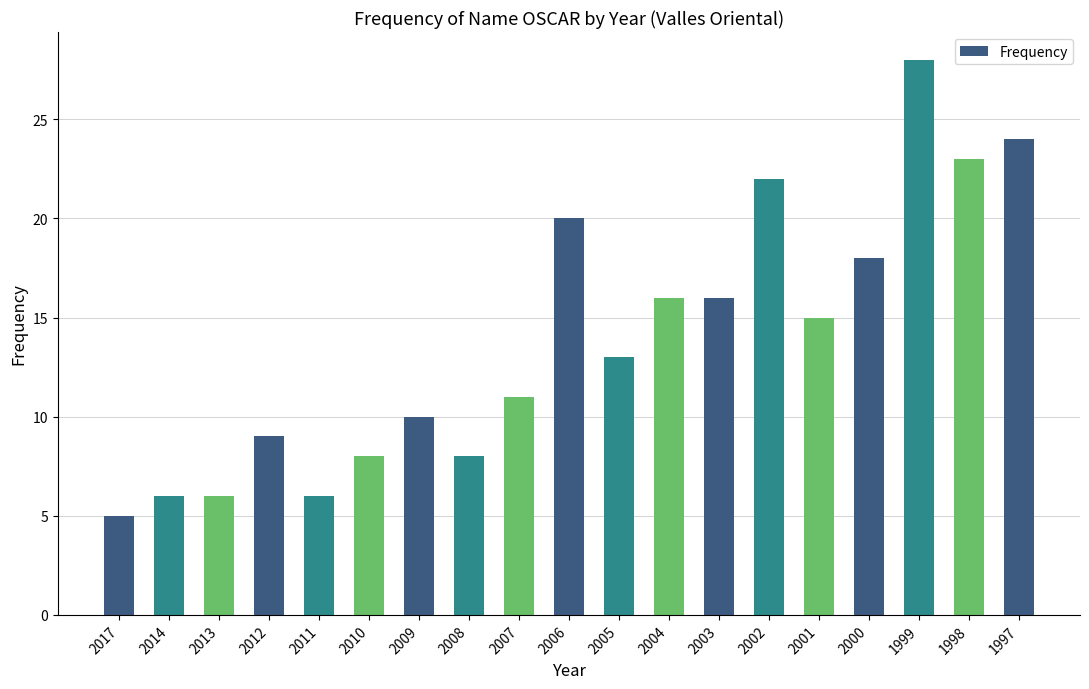

How many series are shown in this chart?

1